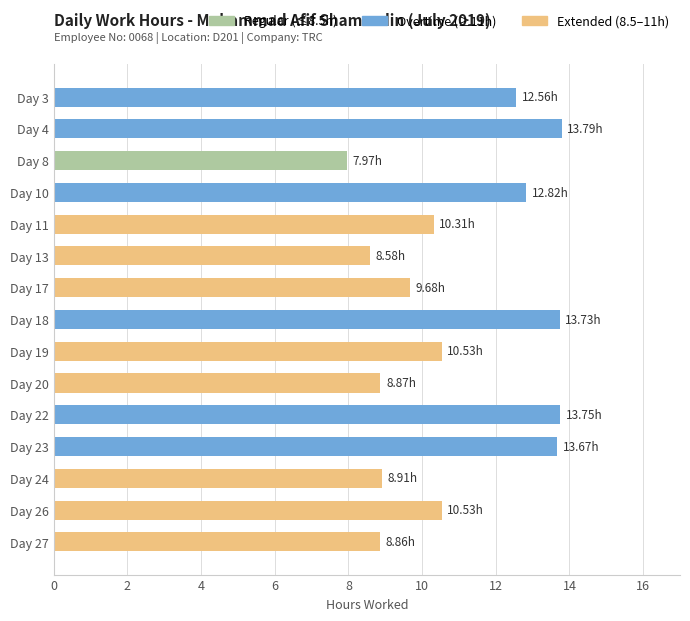

Approximately how many times larger is the value at Day 23 compared to Day 17?

1.4